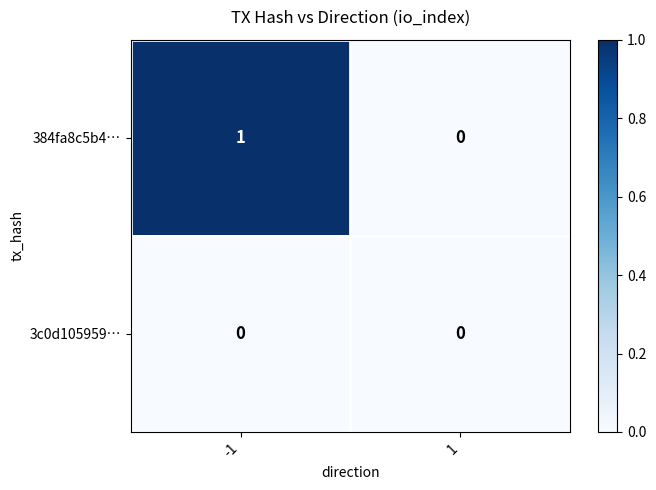

Reading left to right, what are all the values shown in this chart?

384fa8c5b4…: 1	0
3c0d105959…: 0	0